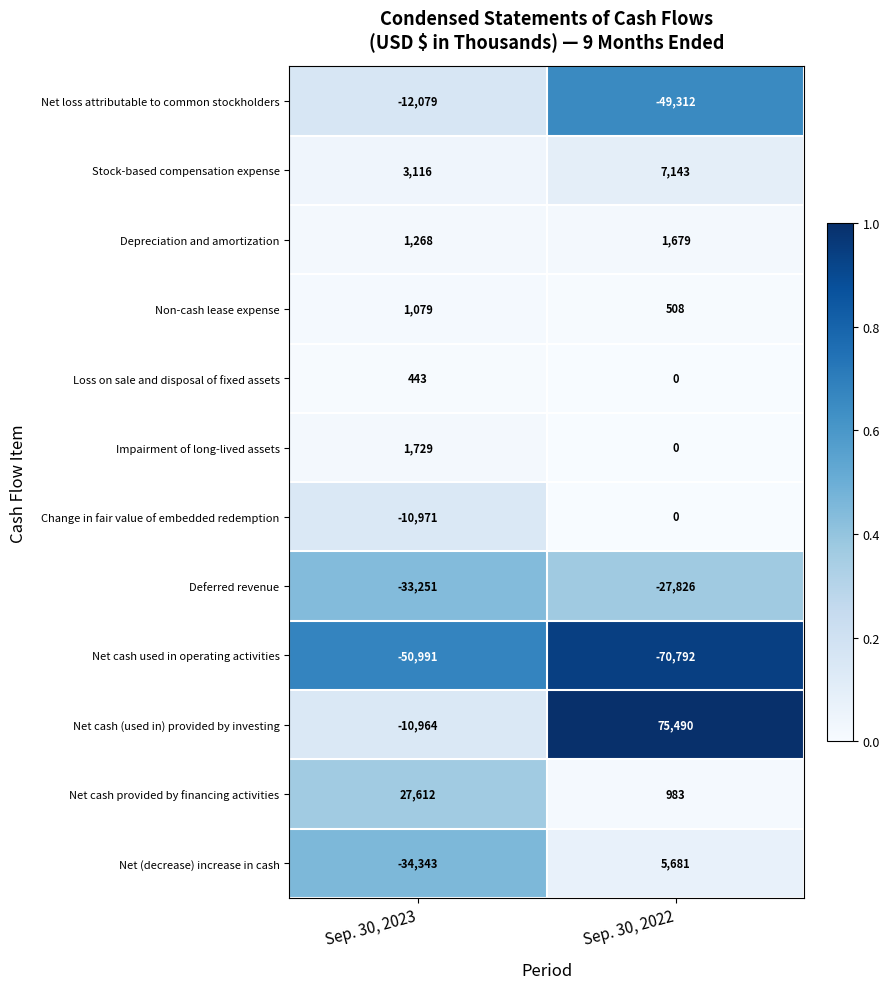

Count the number of data series in this chart.

12